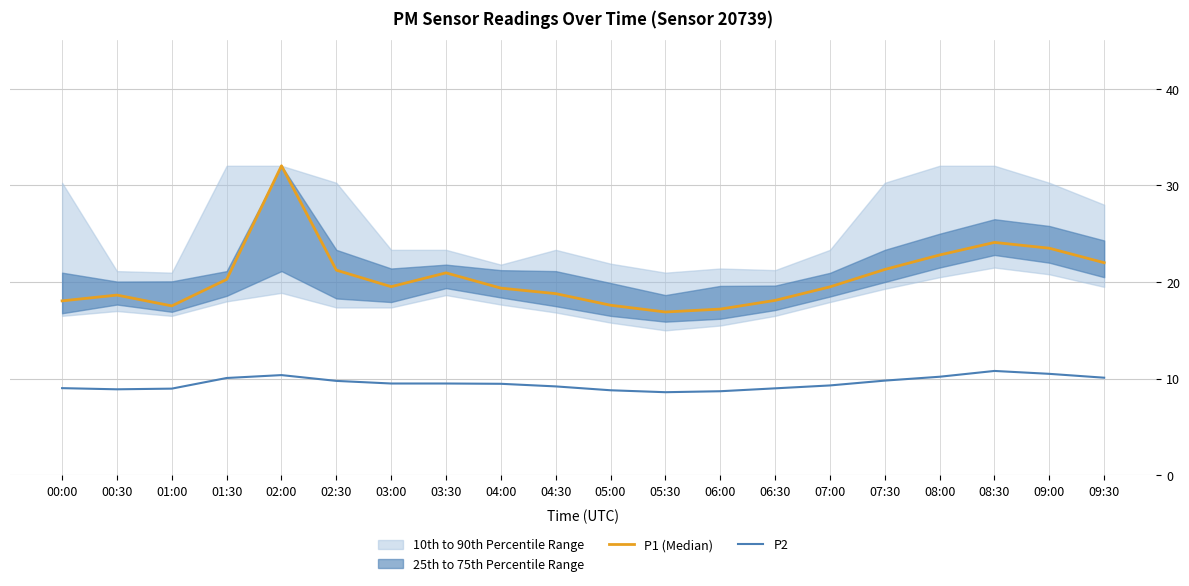

Where is the first local maximum for P1 (Median)?

00:30